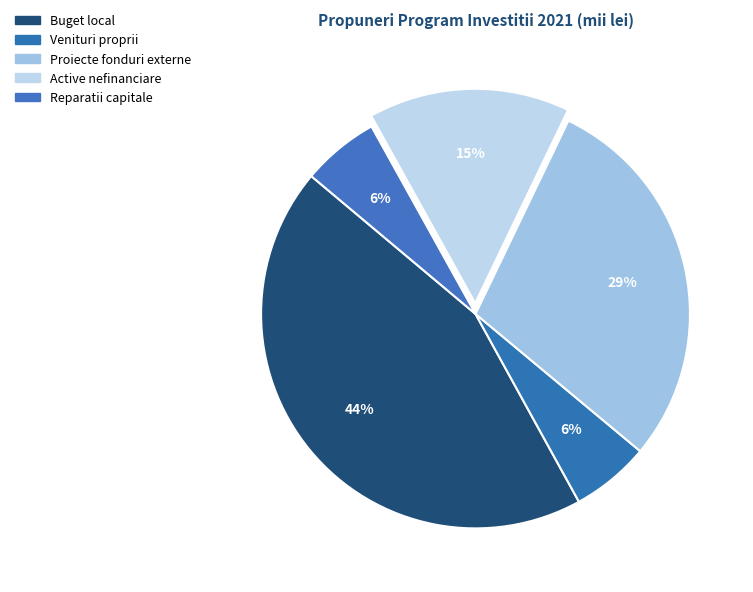

Does Buget local account for over 50% of the chart?

No